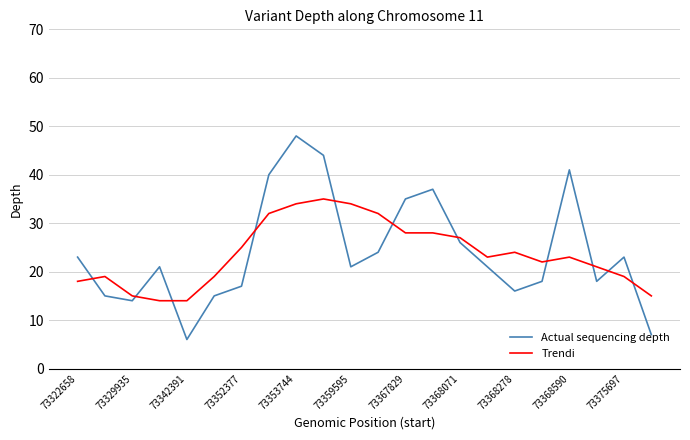

Rank the series by their maximum value, from lowest to highest.

Trendi, Actual sequencing depth